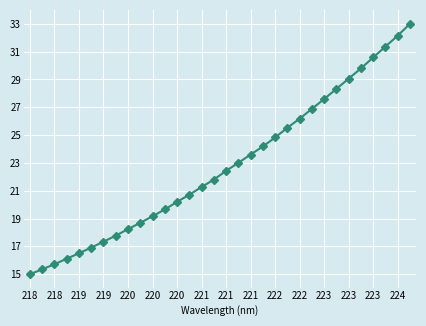

What is the smallest value displayed?

15.0